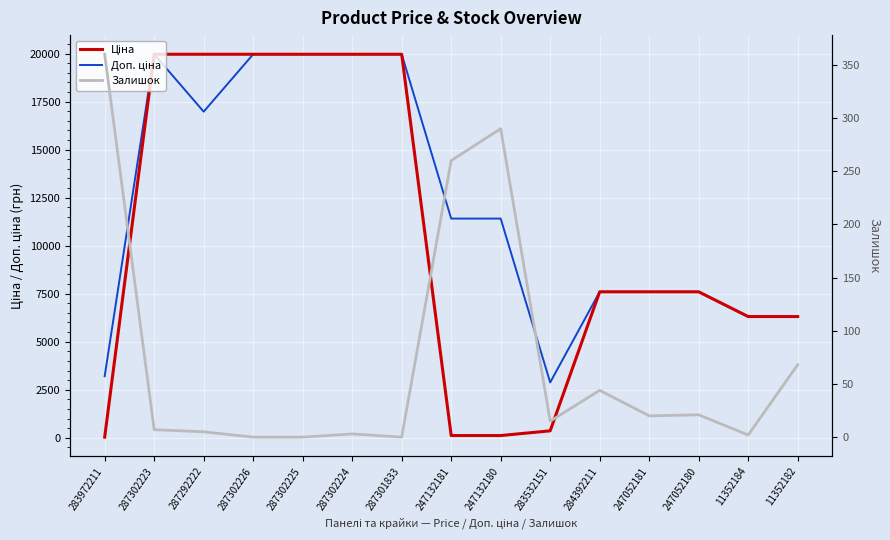

Reading left to right, list all the values displayed in this chart.

Ціна: 283972211=32.0	287302223=19964.2	287292222=19964.2	287302226=19964.2	287302225=19964.2	287302224=19964.2	287301833=19964.2	247132181=114.1	247132180=114.1	283532151=359.9	284392211=7596.5	247052181=7596.5	247052180=7596.5	11352184=6308.8	11352182=6308.8
Доп. ціна: 283972211=3205.0	287302223=19964.2	287292222=16976.3	287302226=19964.2	287302225=19964.2	287302224=19964.2	287301833=19964.2	247132181=11410.0	247132180=11410.0	283532151=2878.8	284392211=7596.5	247052181=7596.5	247052180=7596.5	11352184=6308.8	11352182=6308.8
Залишок: 283972211=360.0	287302223=7.0	287292222=5.0	287302226=0.0	287302225=0.0	287302224=3.0	287301833=0.0	247132181=260.0	247132180=290.0	283532151=15.0	284392211=44.0	247052181=20.0	247052180=21.0	11352184=2.0	11352182=68.0